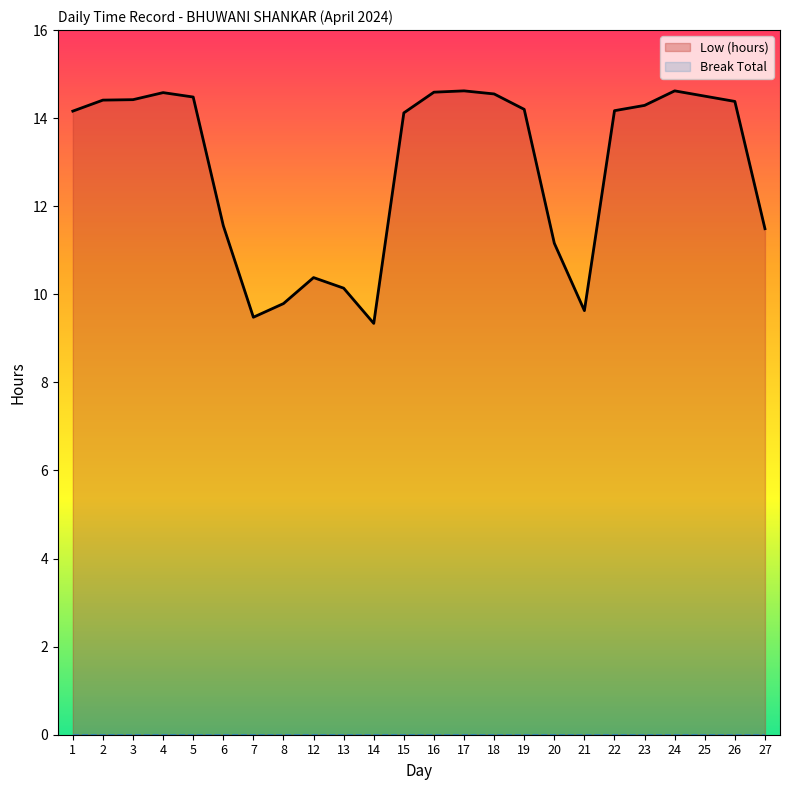

True or false: Low (hours) has a value of 17.9 at 27.

False